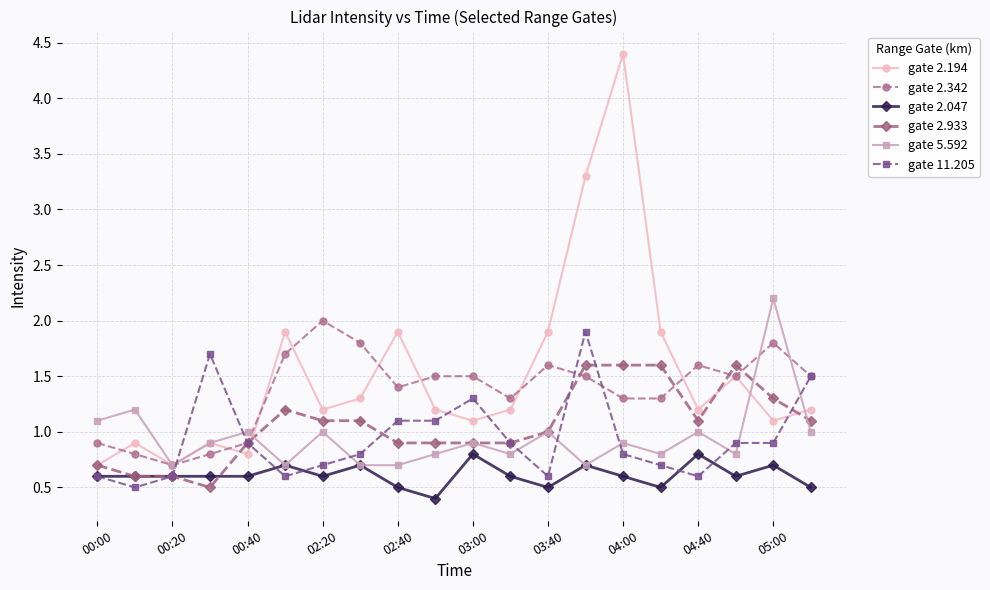

Which series has the largest range (max minus min)?

gate 2.194